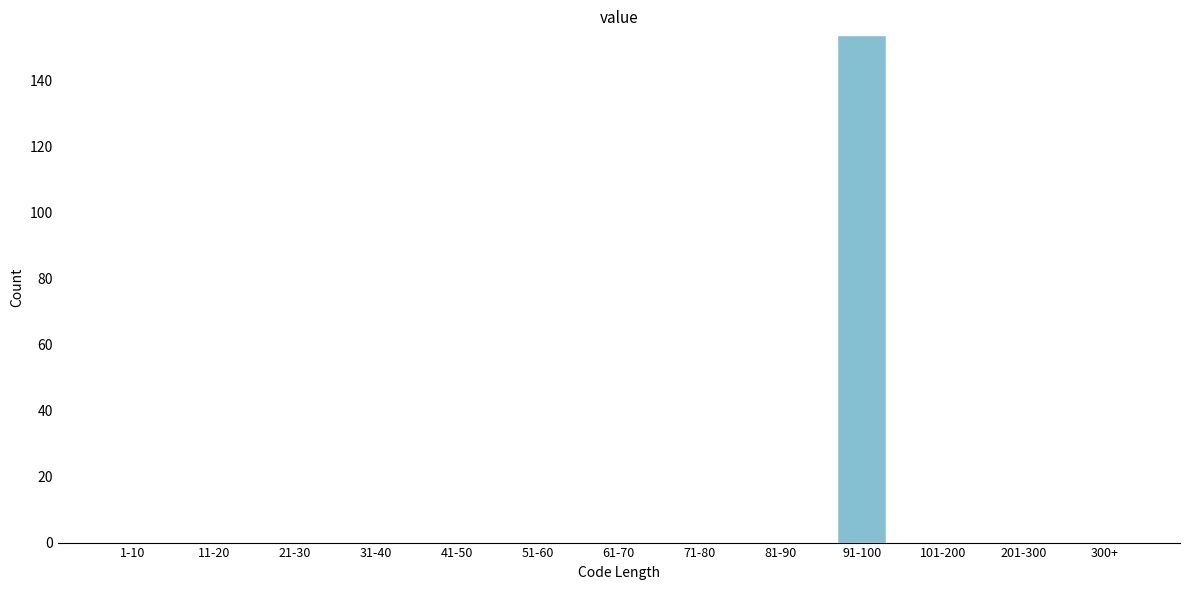

Reading right to left, what are all the values shown in this chart?

300+=0	201-300=0	101-200=0	91-100=154	81-90=0	71-80=0	61-70=0	51-60=0	41-50=0	31-40=0	21-30=0	11-20=0	1-10=0